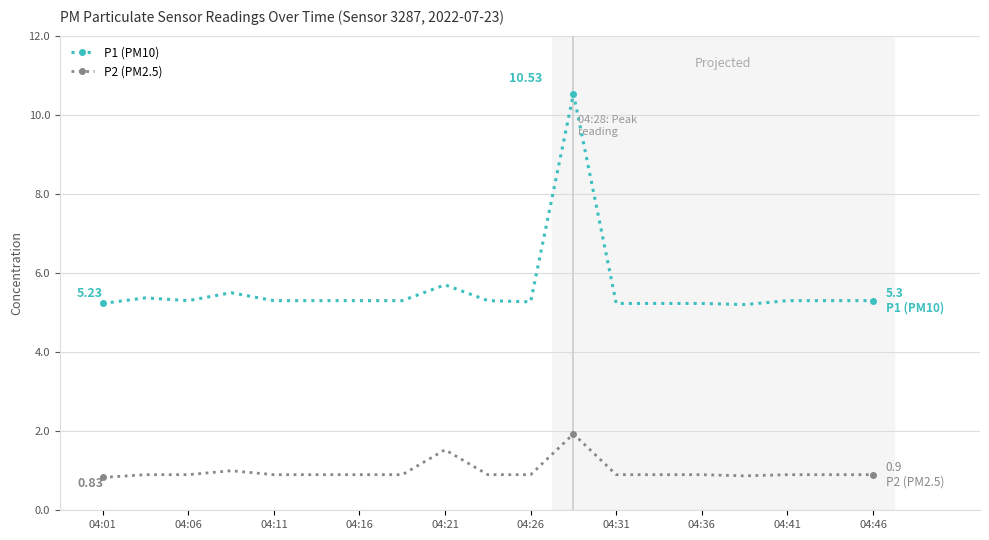

True or false: P1 (PM10) and P2 (PM2.5) cross at least once.

False